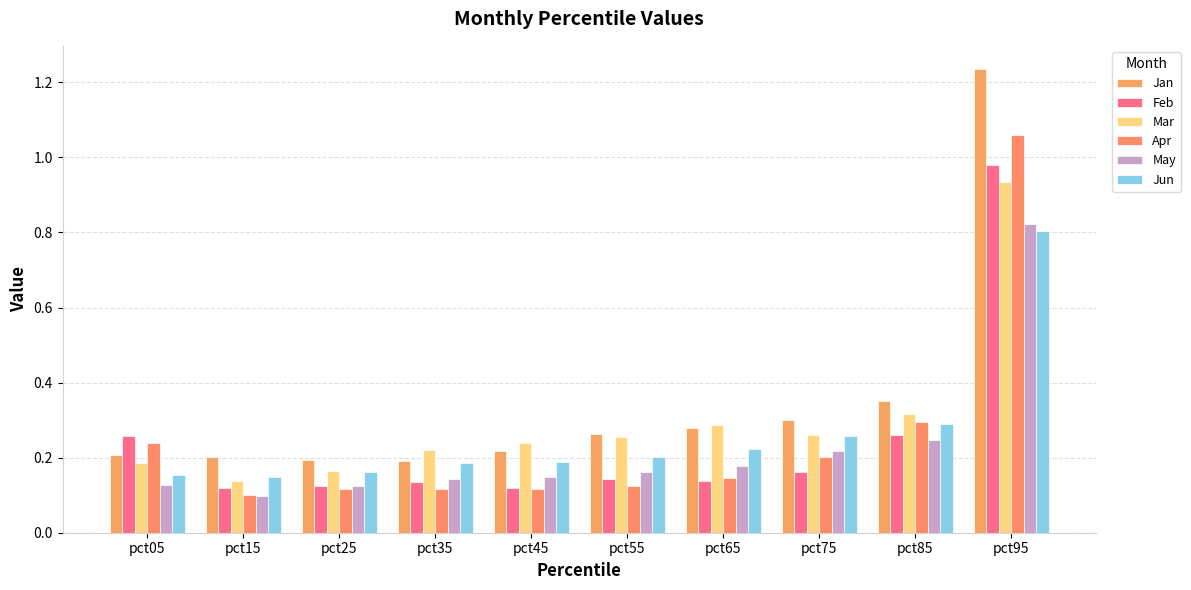

Reading left to right, transcribe all the data shown in this chart.

Jan: 0.2	0.2	0.2	0.2	0.2	0.3	0.3	0.3	0.3	1.2
Feb: 0.3	0.1	0.1	0.1	0.1	0.1	0.1	0.2	0.3	1.0
Mar: 0.2	0.1	0.2	0.2	0.2	0.3	0.3	0.3	0.3	0.9
Apr: 0.2	0.1	0.1	0.1	0.1	0.1	0.1	0.2	0.3	1.1
May: 0.1	0.1	0.1	0.1	0.1	0.2	0.2	0.2	0.2	0.8
Jun: 0.2	0.1	0.2	0.2	0.2	0.2	0.2	0.3	0.3	0.8